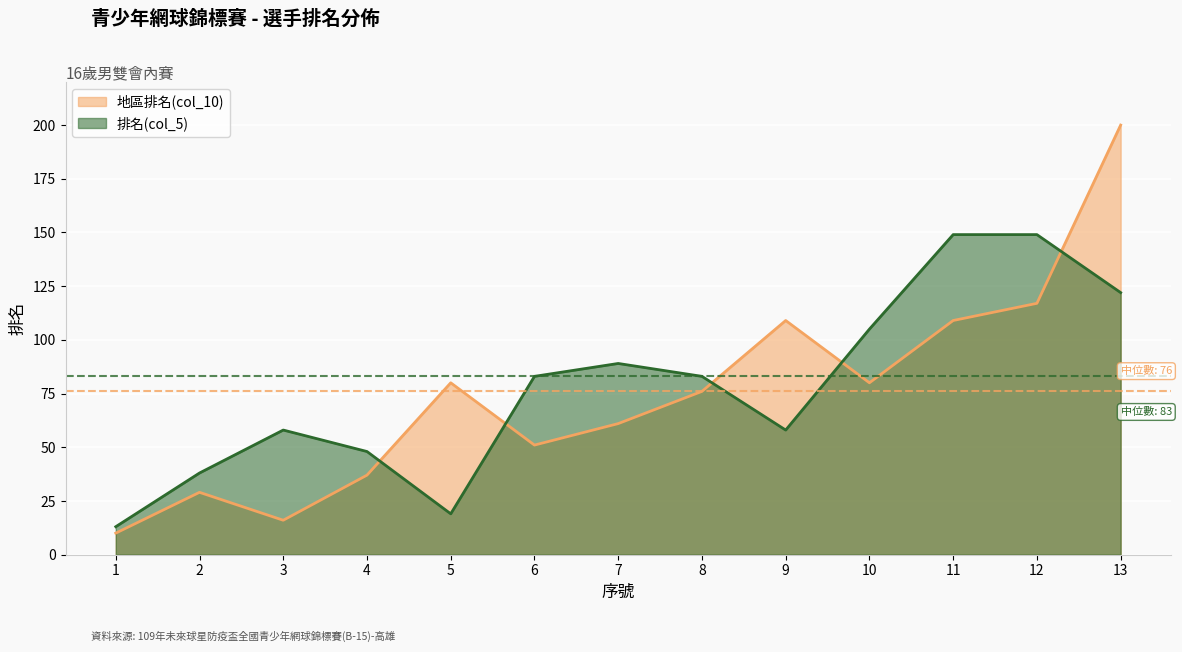

Reading right to left, transcribe all the data shown in this chart.

122	149	149	105	58	83	89	83	19	48	58	38	13